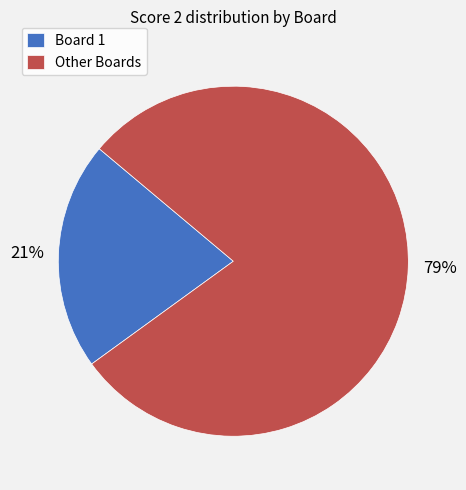

Is it true that Board 1 is 32% of the pie?

False